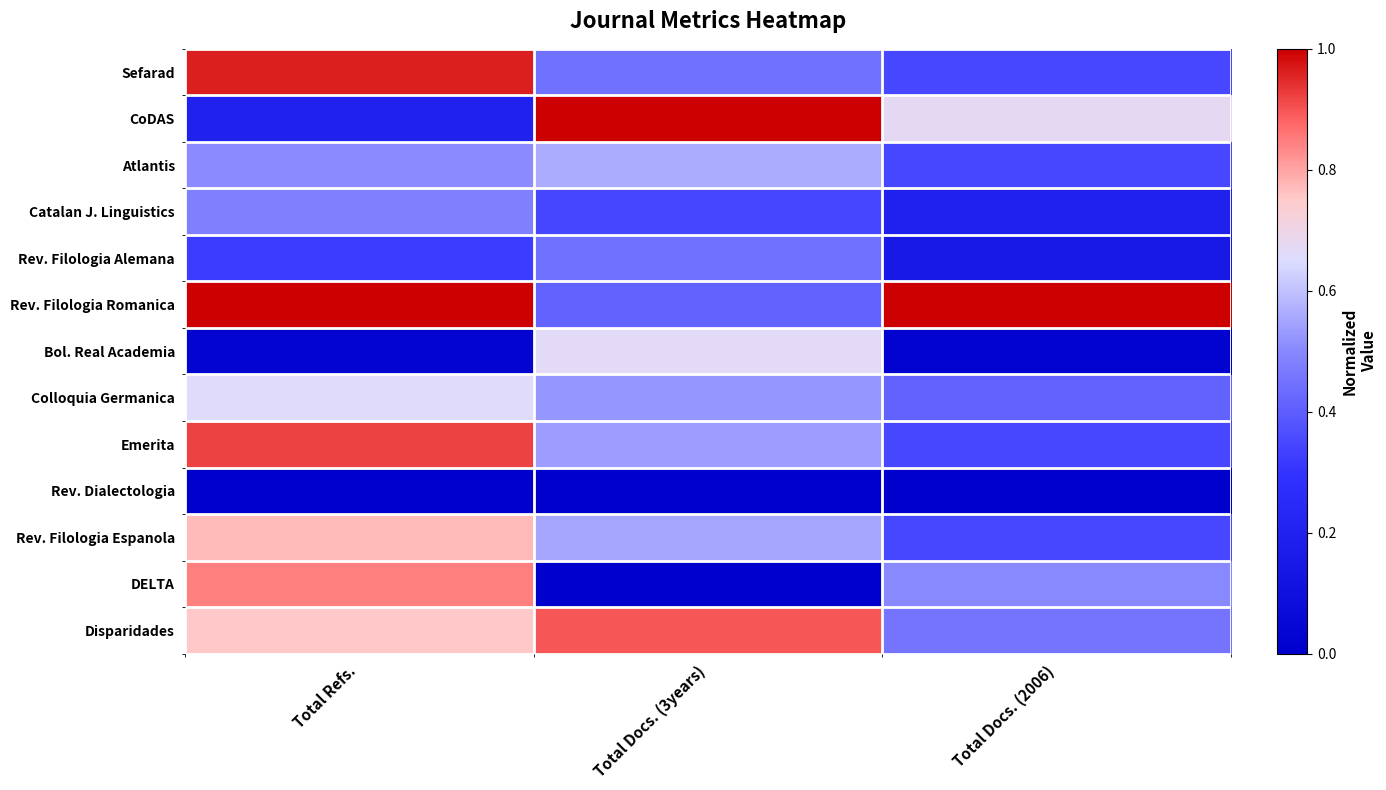

Which label corresponds to the largest value in the chart?

Total Docs. (3years)